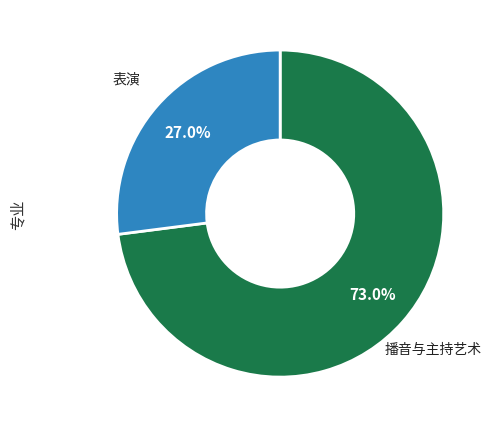

What portion of the pie excludes 表演?

73.0%